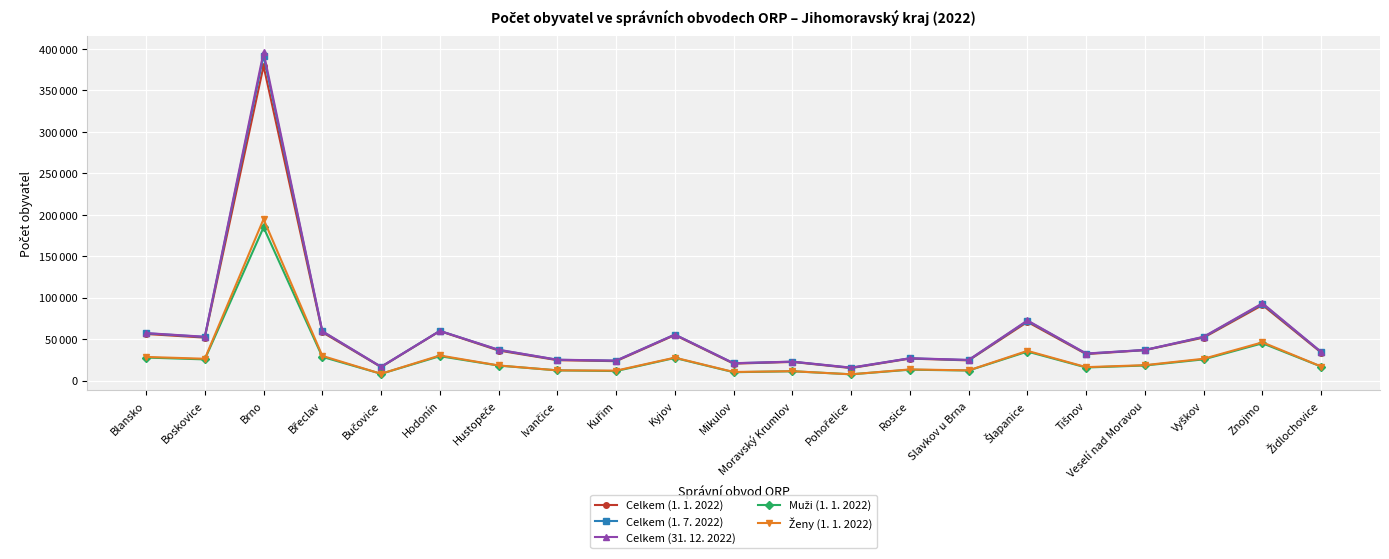

Is the value of Ženy (1. 1. 2022) at Kyjov greater than the value of Celkem (1. 7. 2022) at Hustopeče?

No